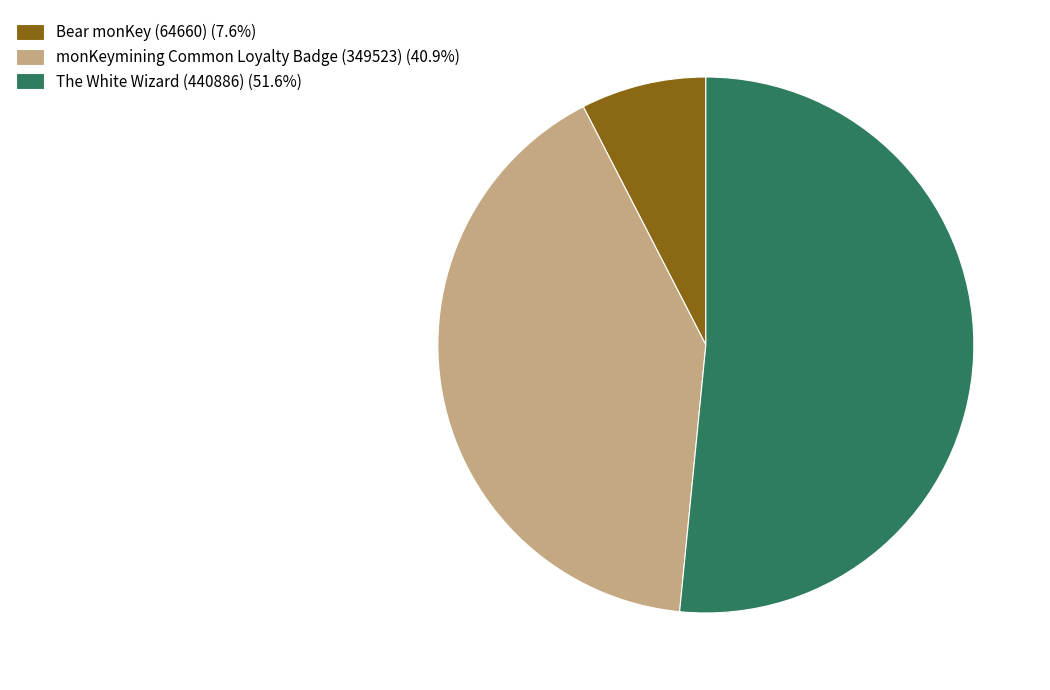

Does monKeymining Common Loyalty Badge (349523) account for over 50% of the chart?

No